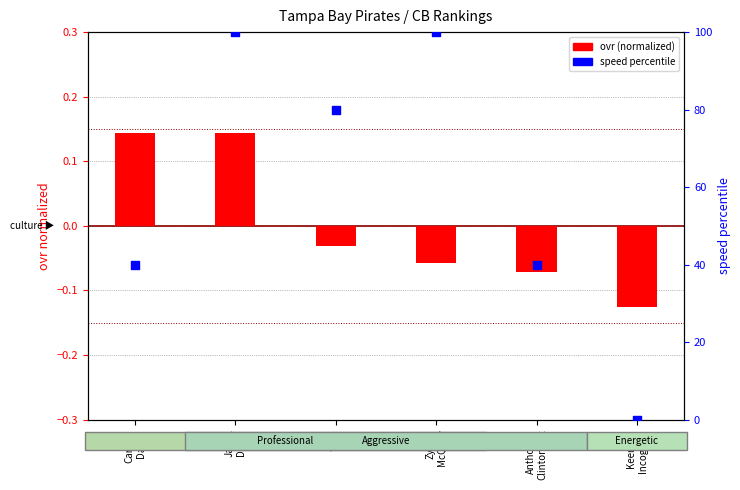

Is the value of ovr (normalized) at Jamel
Doyle greater than the value of speed percentile at Keenan
Incognito?

Yes